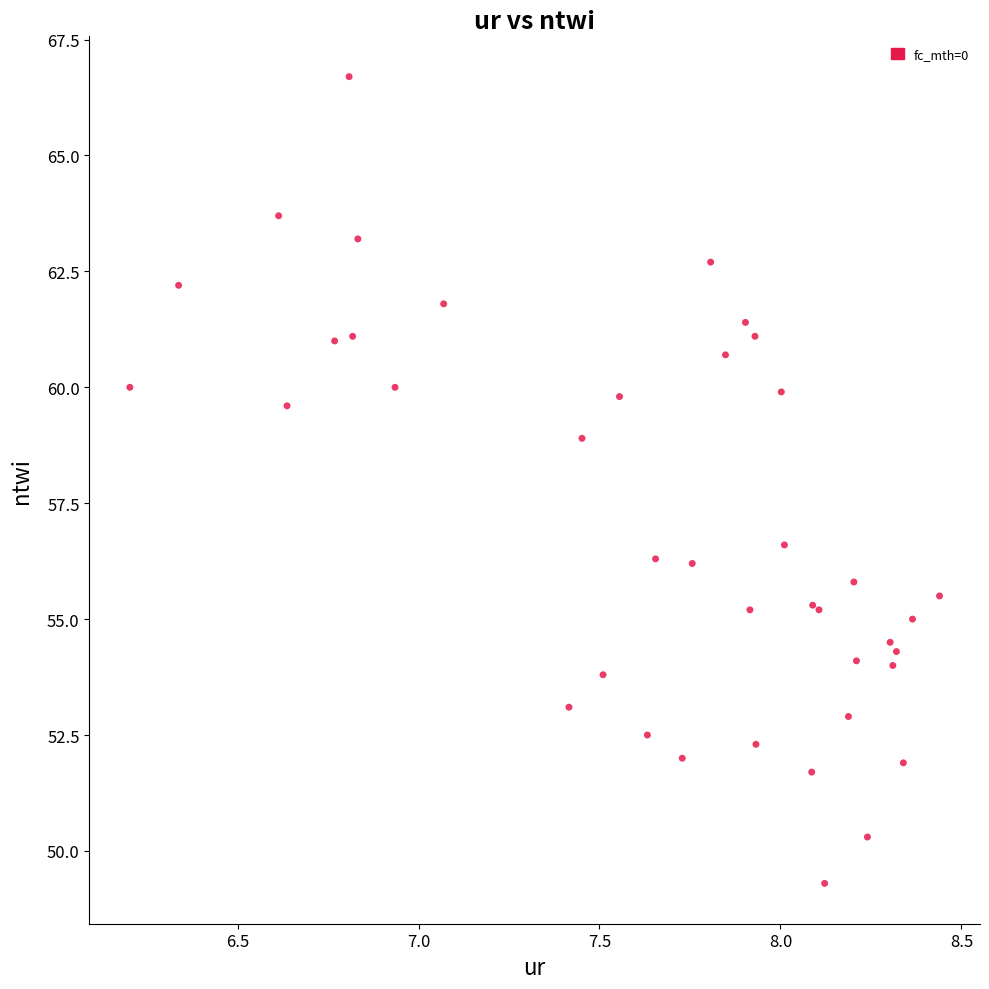

What Y value in the scatter plot is closest to 58?

58.9